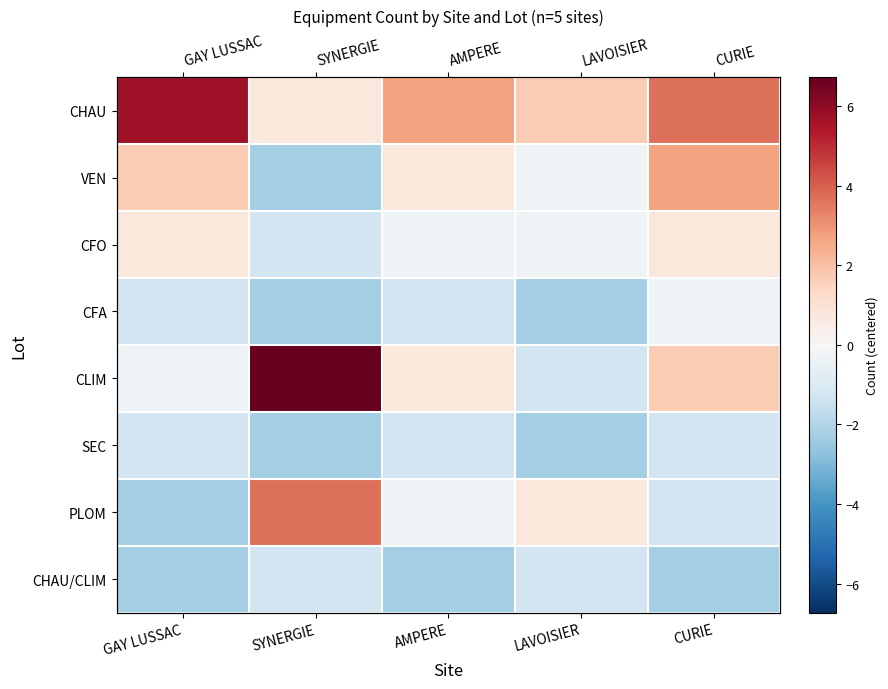

At which category is the sum across all series the highest?

CURIE